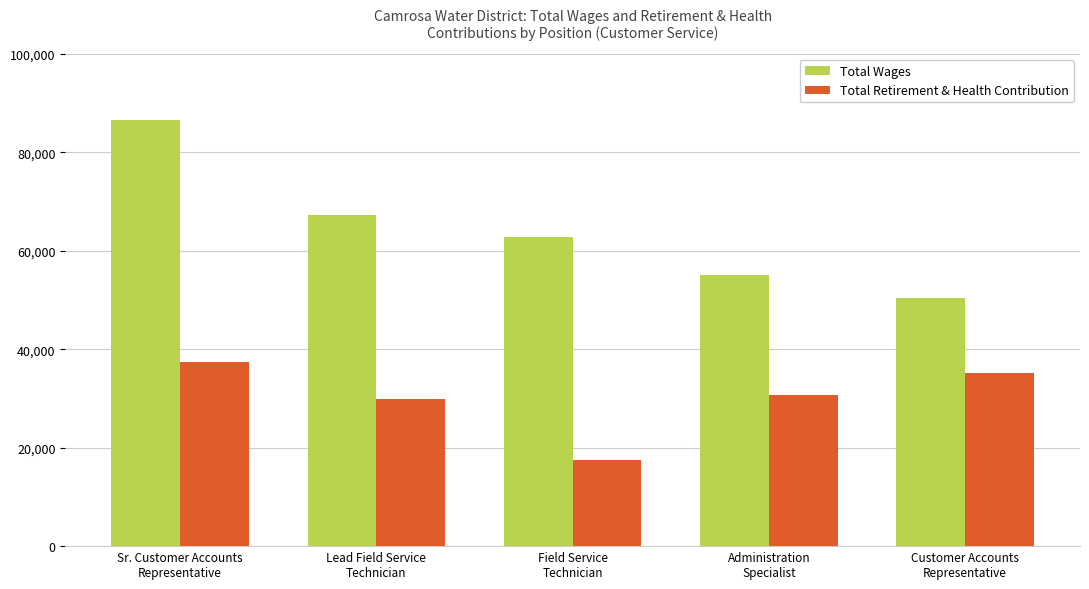

How many groups of bars are there?

5